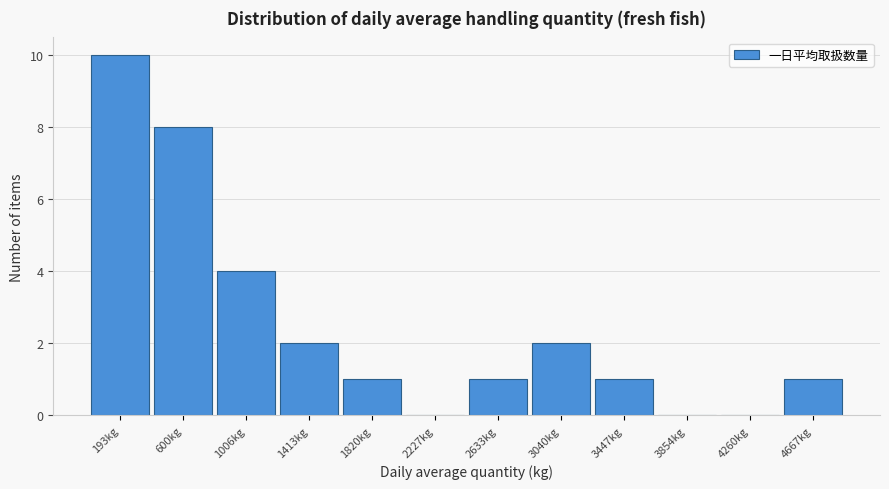

Reading left to right, what are all the values shown in this chart?

193kg=10	600kg=8	1006kg=4	1413kg=2	1820kg=1	2227kg=0	2633kg=1	3040kg=2	3447kg=1	3854kg=0	4260kg=0	4667kg=1